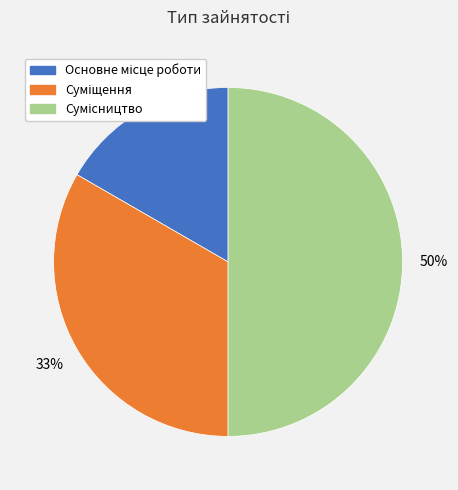

How many slices are in this pie chart?

3